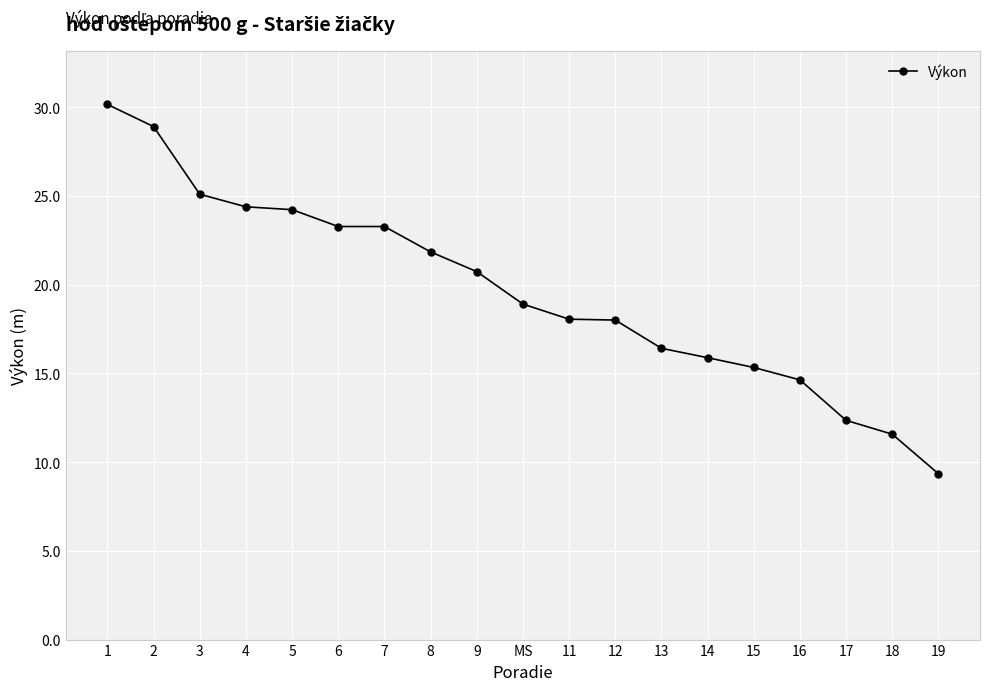

The chart shows a value of 30.1 at 1. True or false?

True